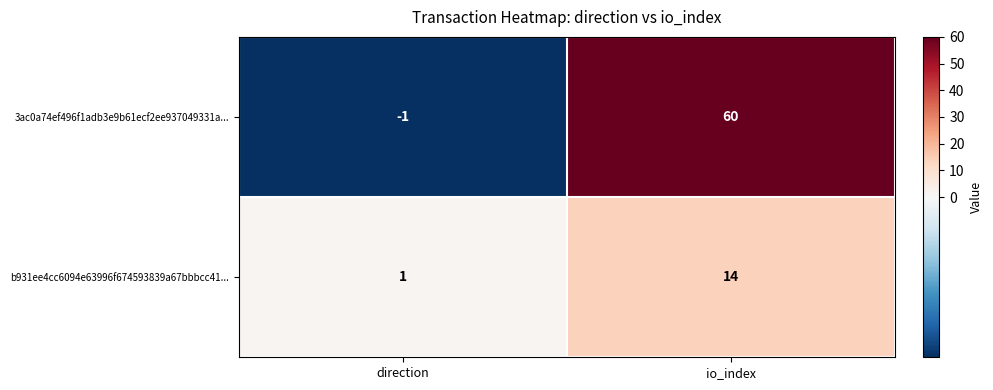

How many series are shown in this chart?

2